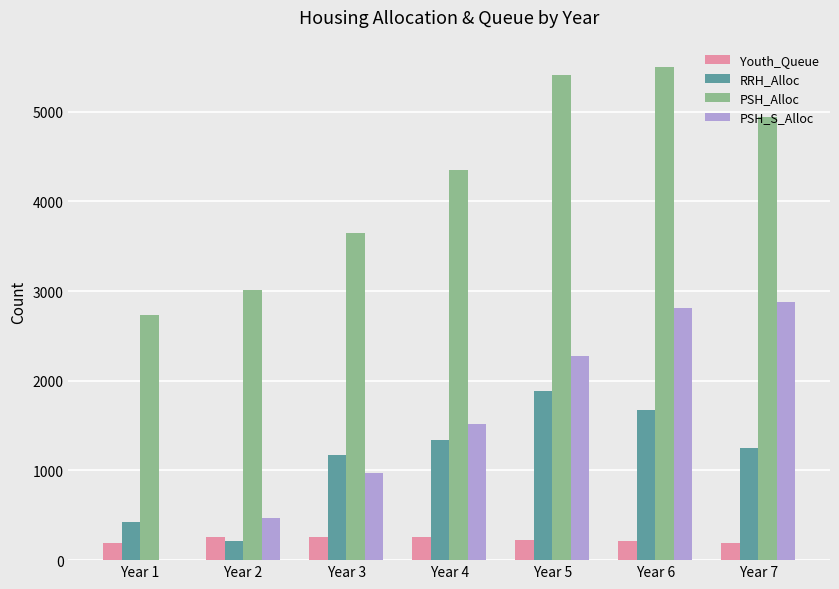

Is the value of PSH_S_Alloc at Year 5 greater than the value of Youth_Queue at Year 6?

Yes